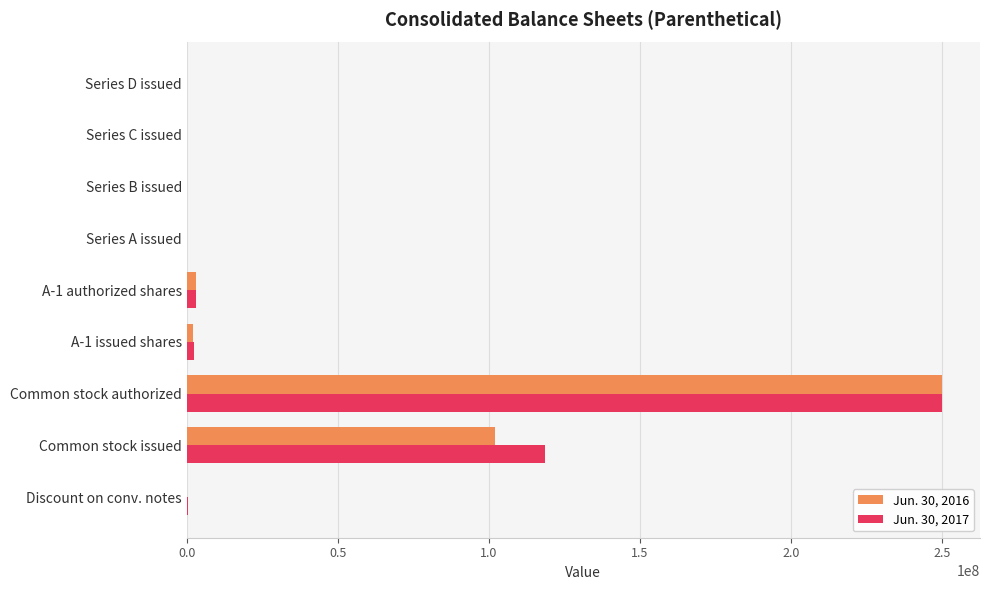

What is the greatest value displayed?

250000000